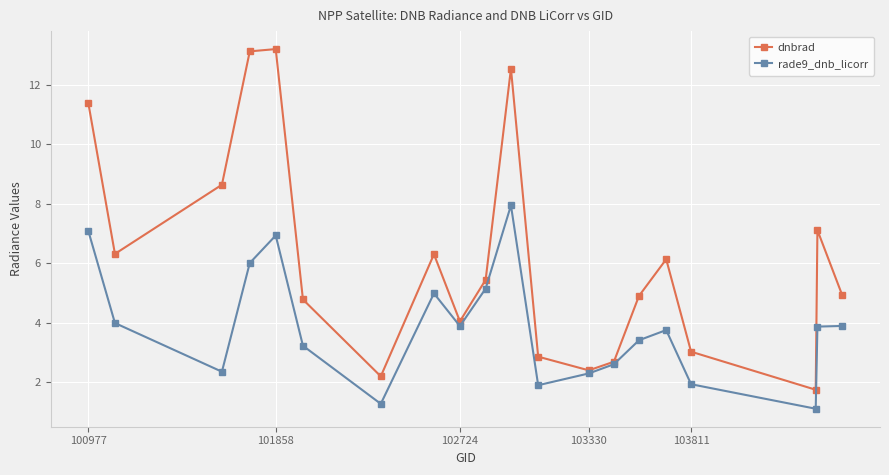

What is the maximum value shown in the chart?

13.2